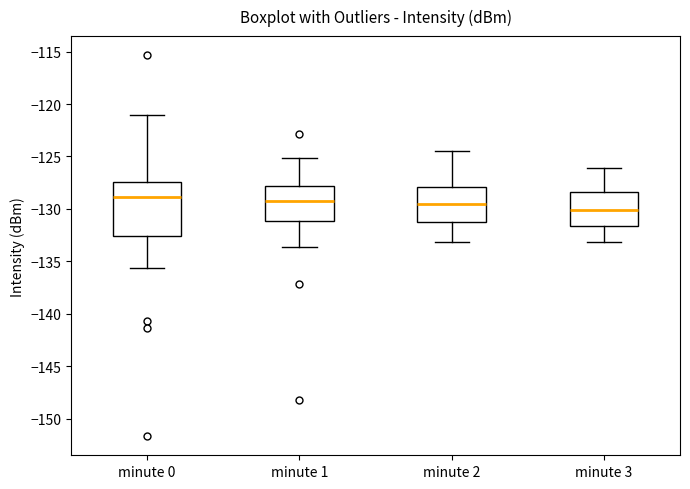

Which box's median line is the lowest?

minute 3